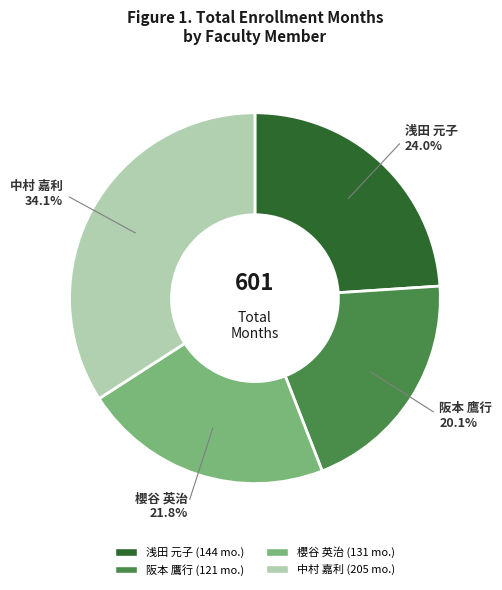

To the nearest percent, what is the difference between the 浅田 元子 and 阪本 鷹行 slice percentages?

4%